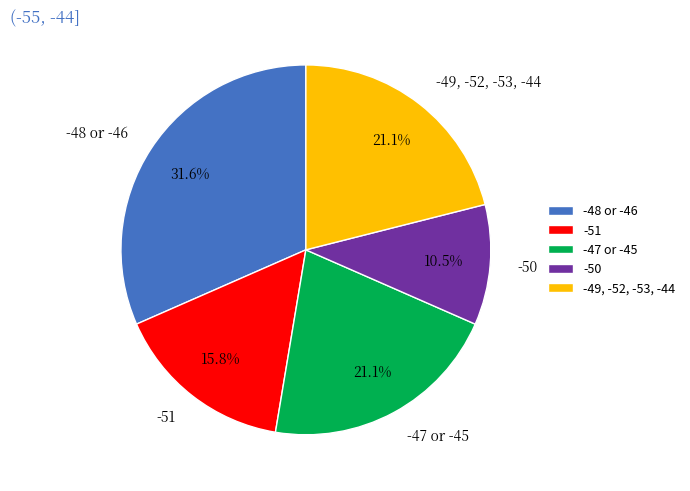

Which slice is the smallest?

-50